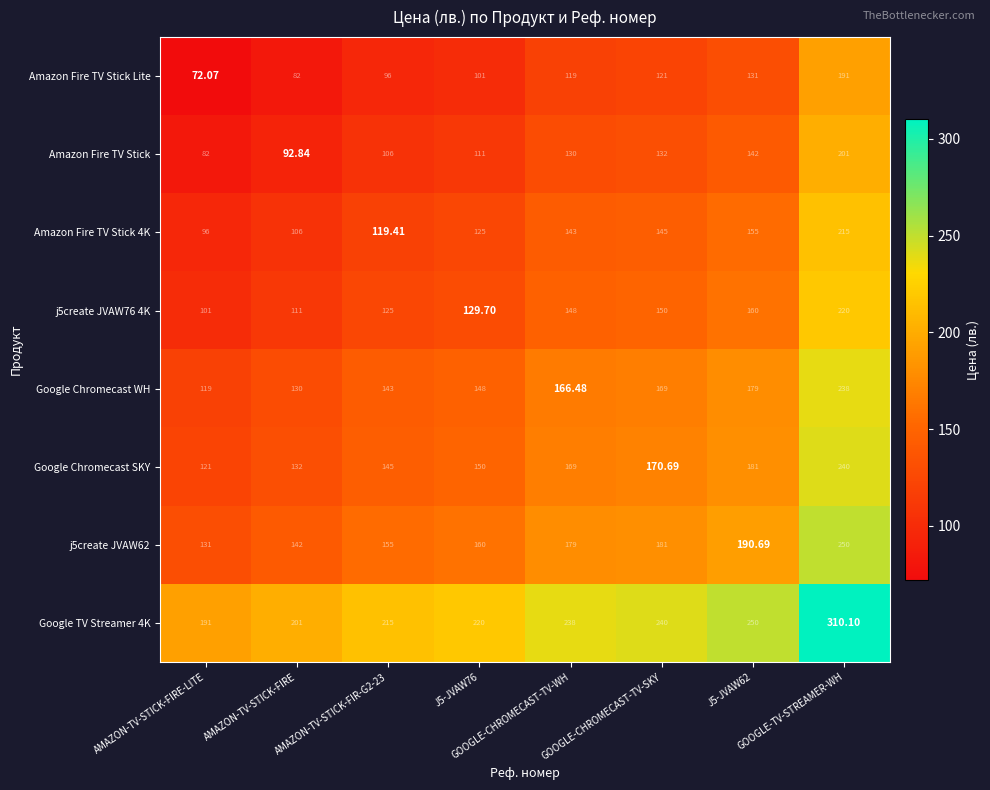

At which category is the sum across all series the highest?

GOOGLE-TV-STREAMER-WH